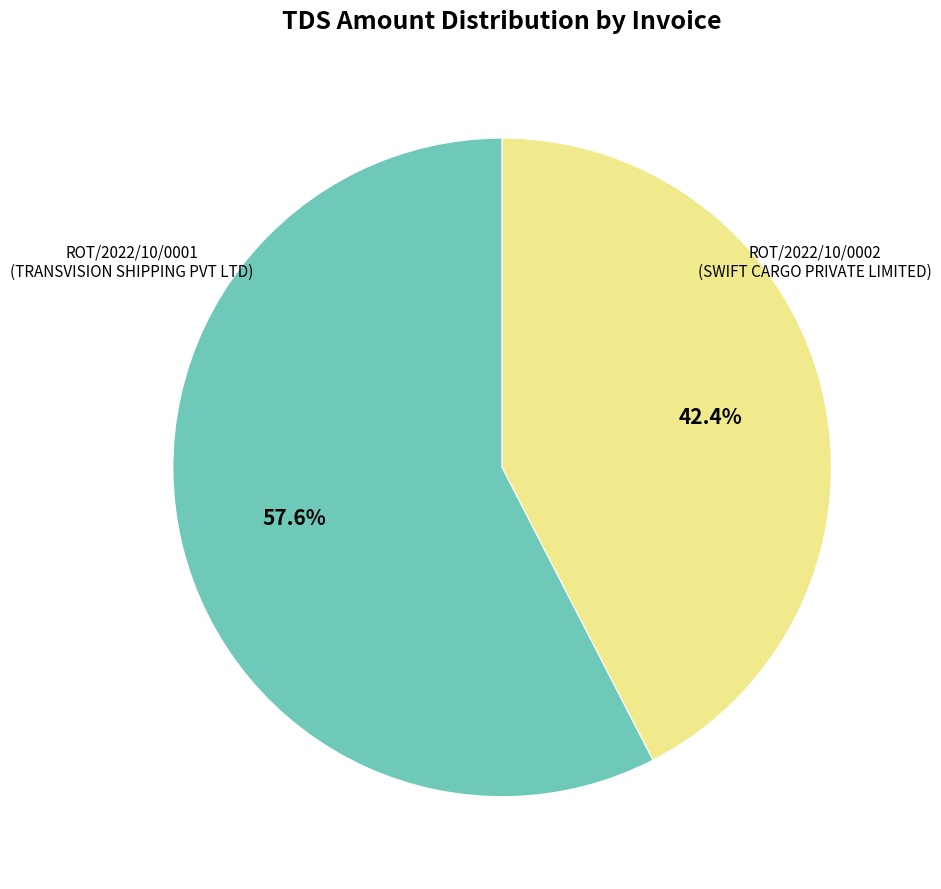

Is there a majority slice in this chart?

Yes